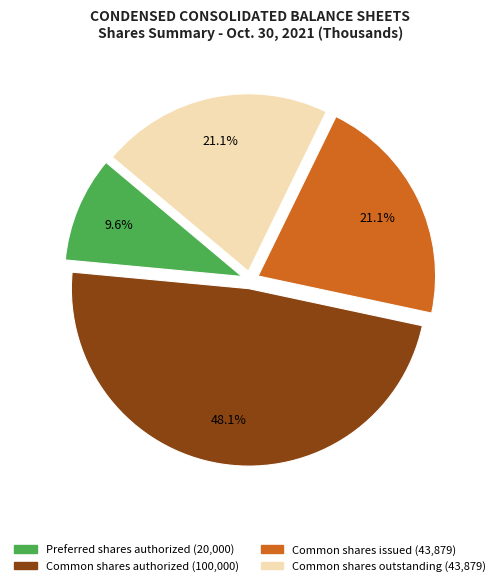

Is there any slice that represents more than half of the pie?

No